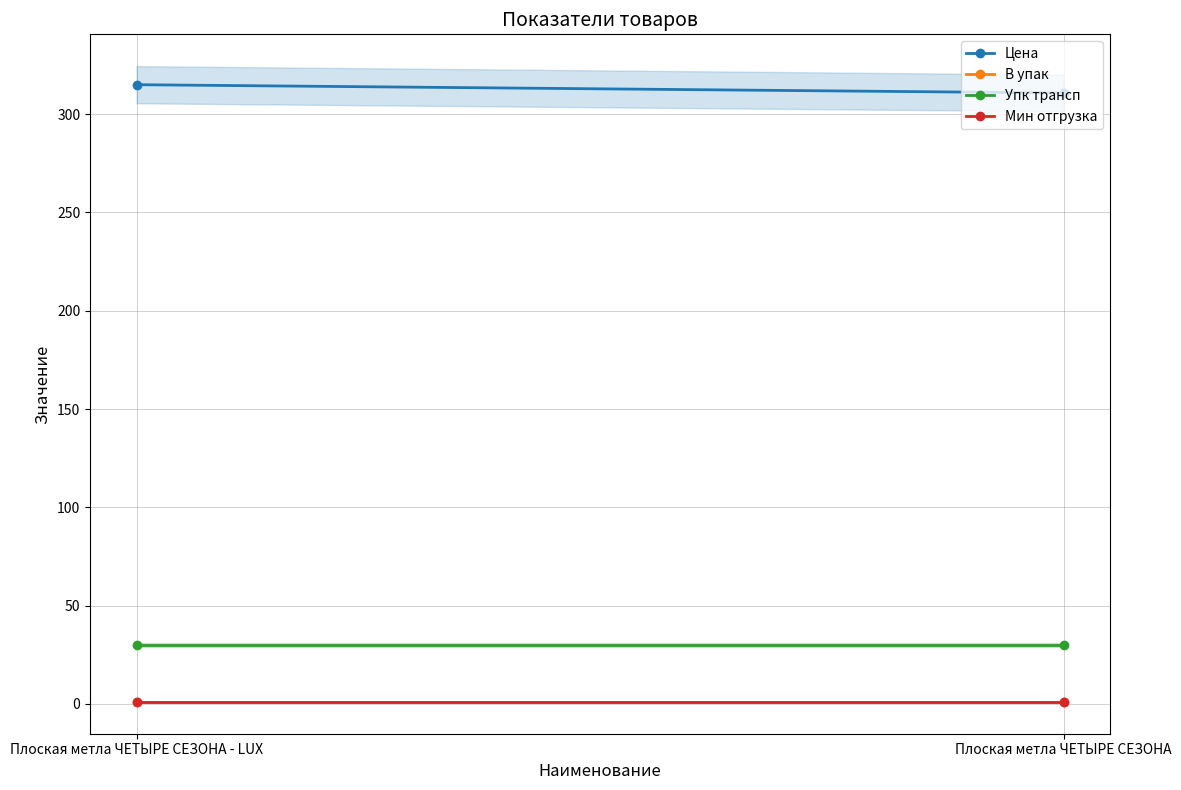

What value does the Мин отгрузка series have at Плоская метла ЧЕТЫРЕ СЕЗОНА - LUX?

1.0